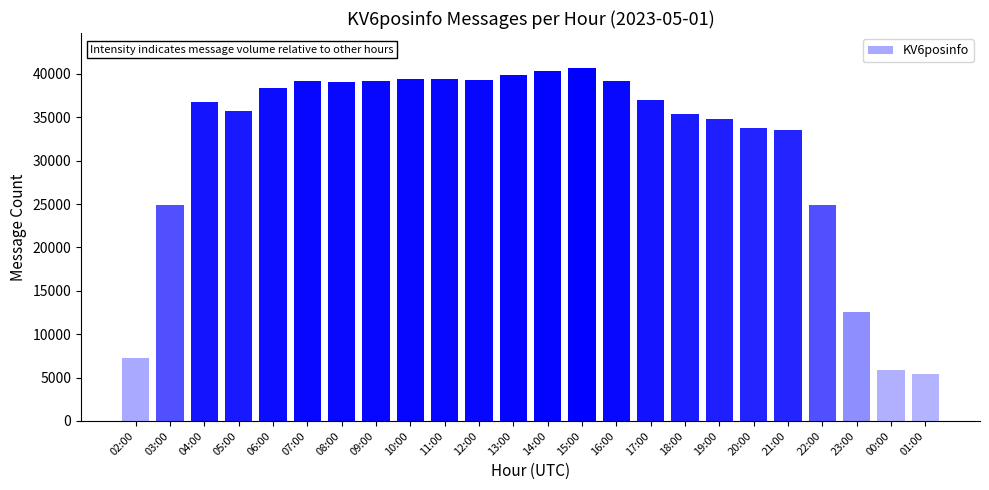

What is the label of the 7th bar from the left?

08:00